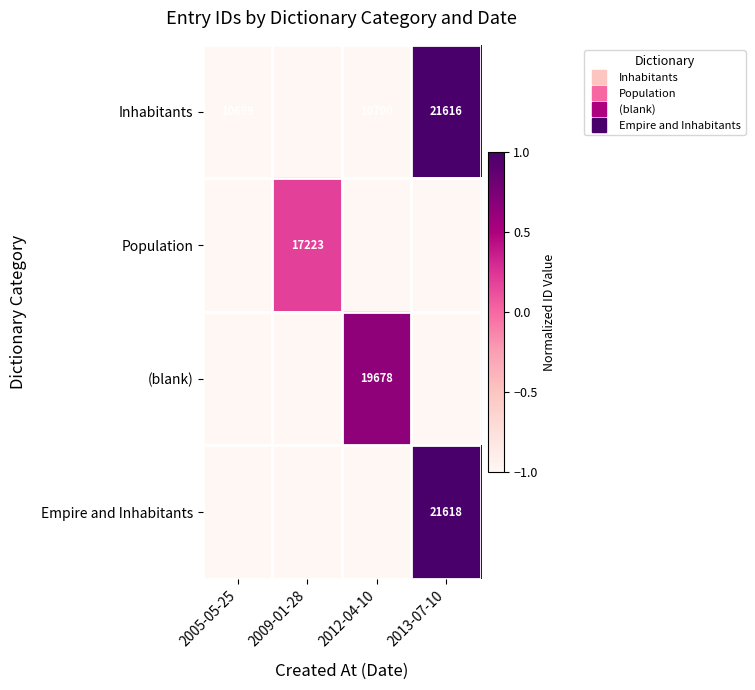

Which has a higher value, 2012-04-10 or 2005-05-25?

2012-04-10